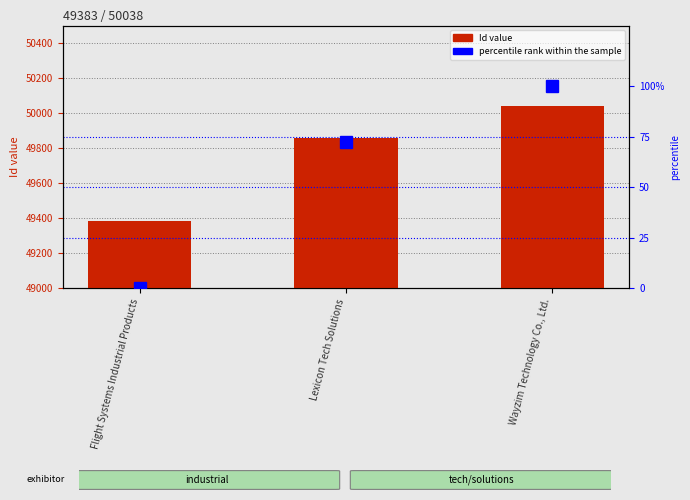

What is the sum of all Id (numeric) values?

149279.0